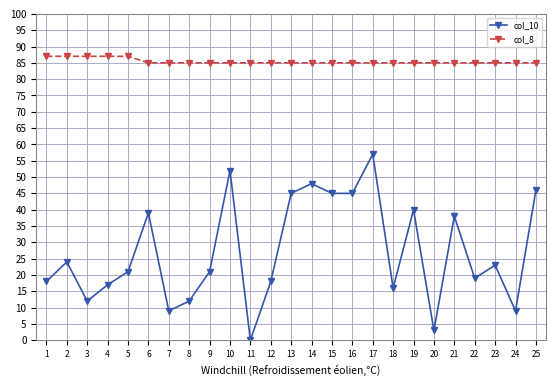

How many positive values does the col_10 series have?

24